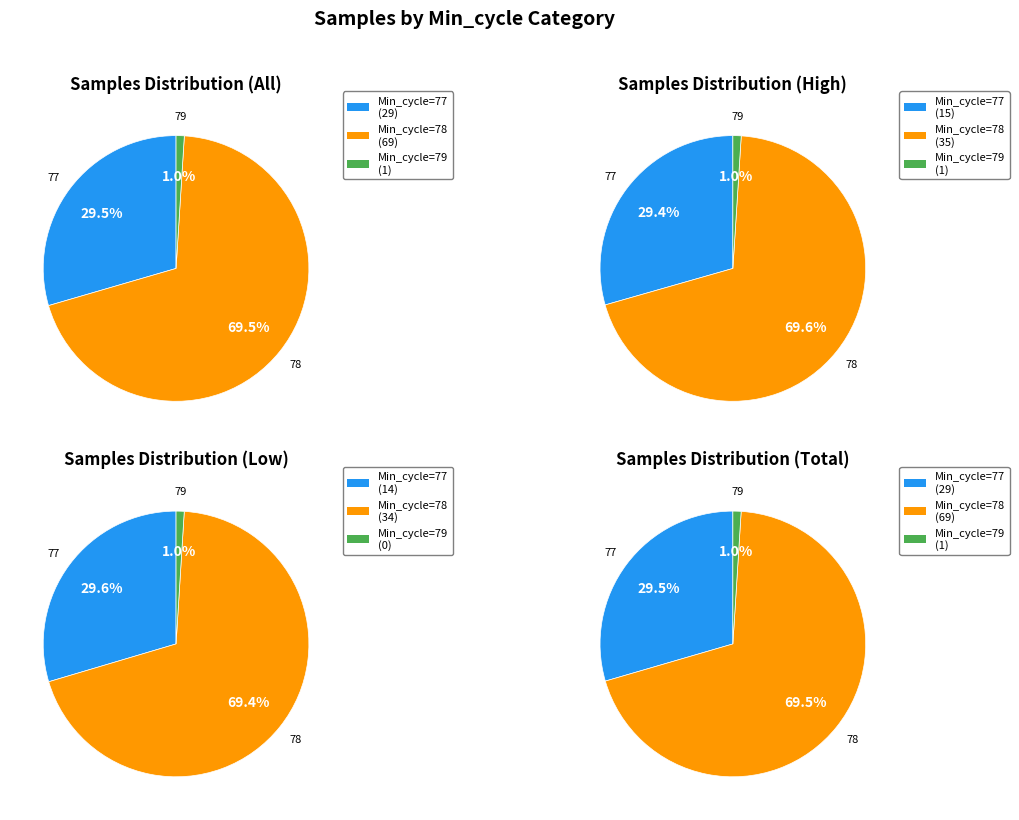

Count the number of slices in the pie.

3